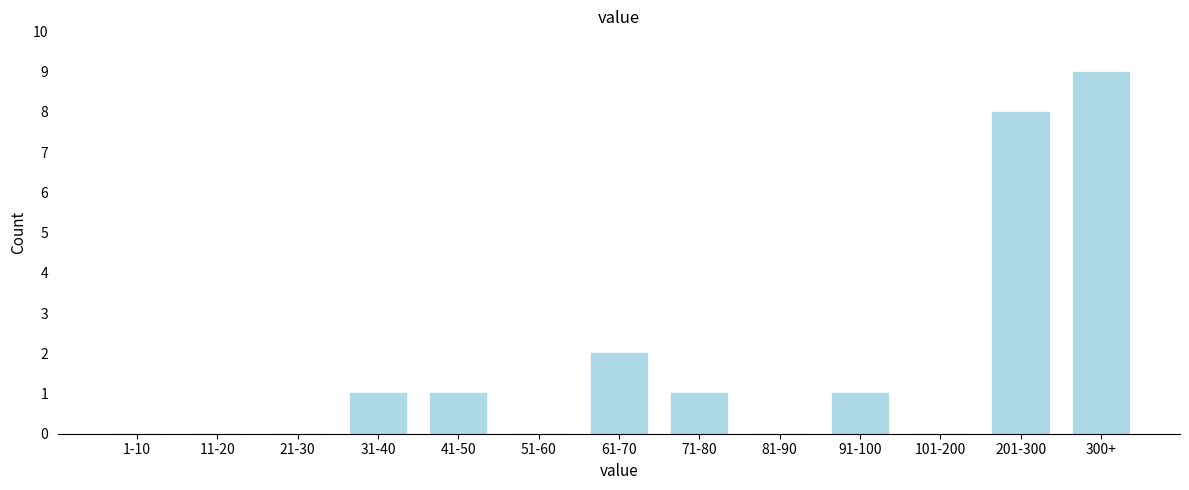

Reading right to left, list all the values displayed in this chart.

300+=9	201-300=8	101-200=0	91-100=1	81-90=0	71-80=1	61-70=2	51-60=0	41-50=1	31-40=1	21-30=0	11-20=0	1-10=0